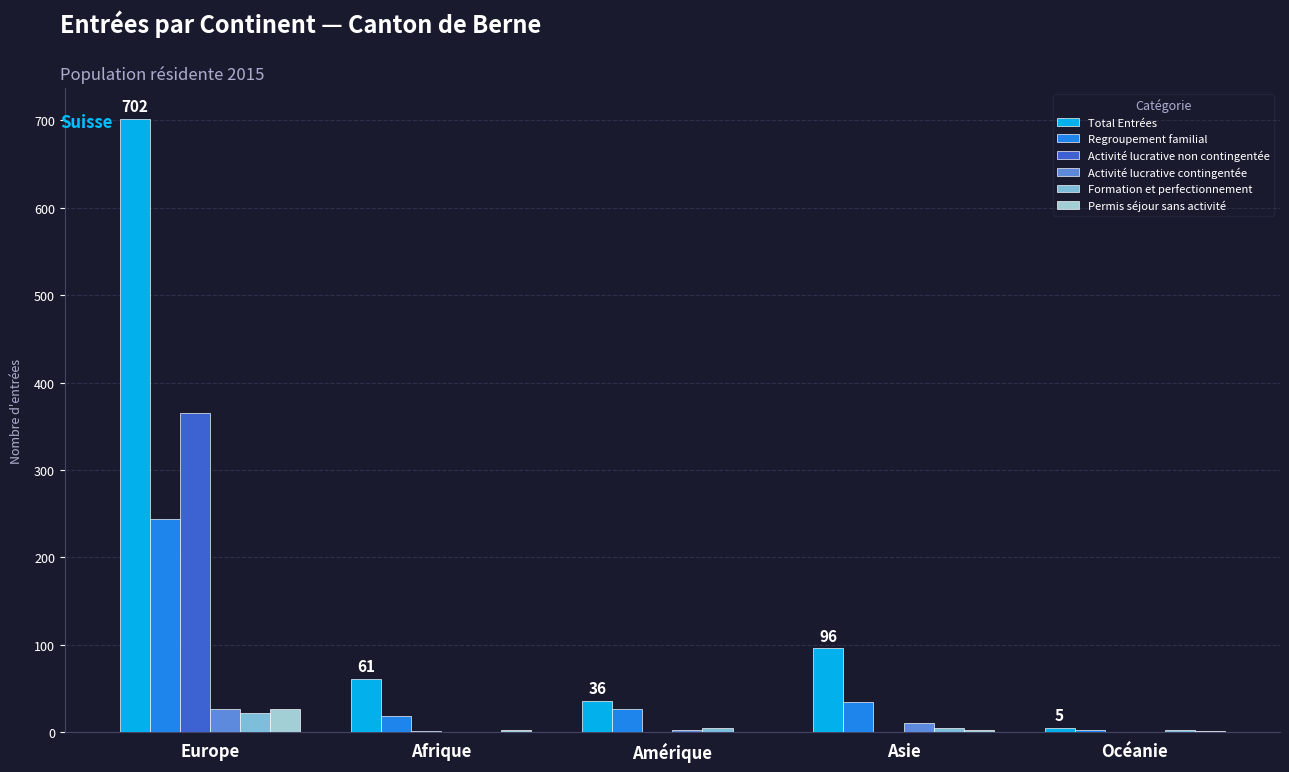

What is the greatest value displayed?

702